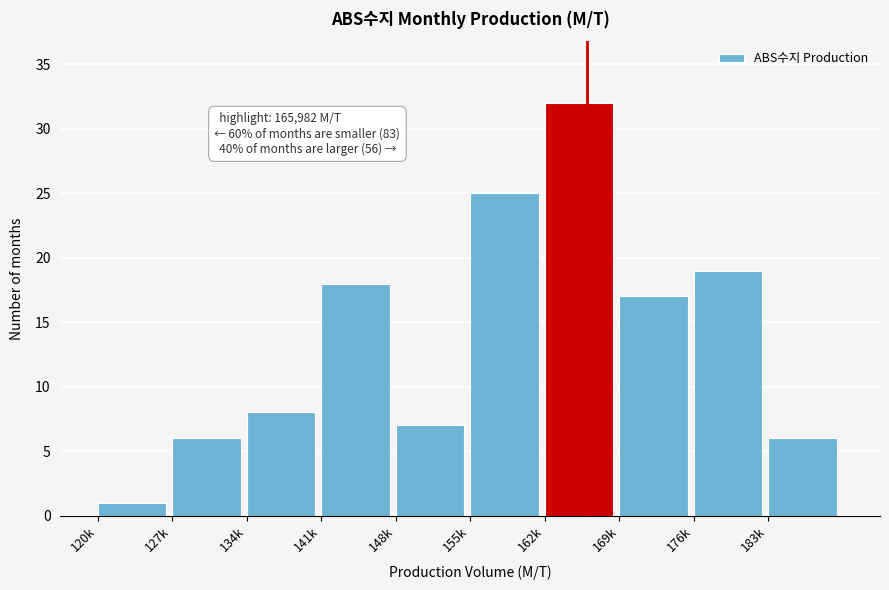

Reading right to left, transcribe all the data shown in this chart.

183k=6	176k=19	169k=17	162k=32	155k=25	148k=7	141k=18	134k=8	127k=6	120k=1